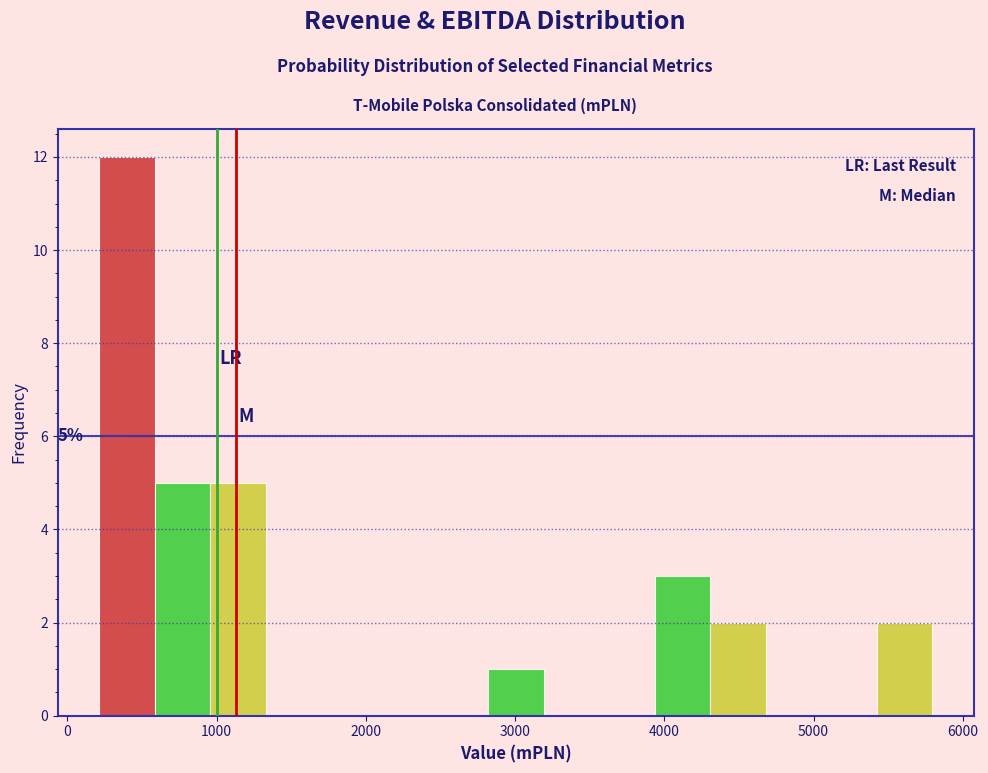

Read against the x-axis, roughly where is the centre of the tallest bar?

400